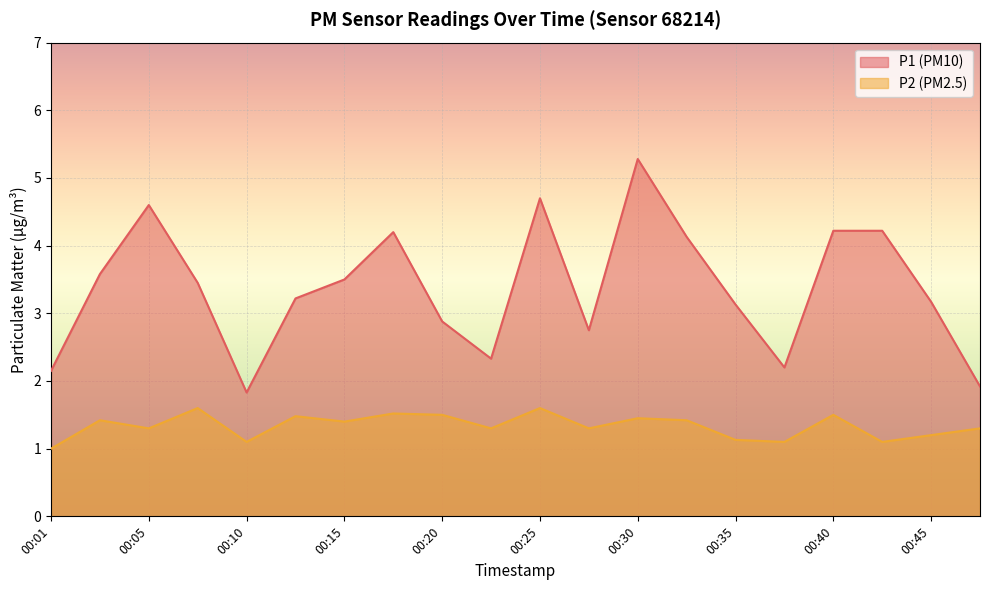

What is the spread (max minus min) of values at 00:25?

3.1